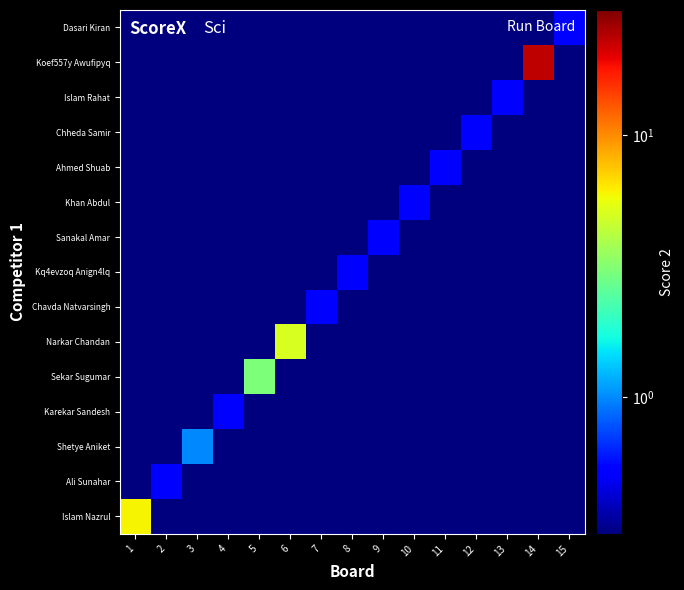

Reading left to right, transcribe all the data shown in this chart.

Islam Nazrul: 1=6.0	2=0.3	3=0.3	4=0.3	5=0.3	6=0.3	7=0.3	8=0.3	9=0.3	10=0.3	11=0.3	12=0.3	13=0.3	14=0.3	15=0.3
Ali Sunahar: 1=0.3	2=0.5	3=0.3	4=0.3	5=0.3	6=0.3	7=0.3	8=0.3	9=0.3	10=0.3	11=0.3	12=0.3	13=0.3	14=0.3	15=0.3
Shetye Aniket: 1=0.3	2=0.3	3=1.0	4=0.3	5=0.3	6=0.3	7=0.3	8=0.3	9=0.3	10=0.3	11=0.3	12=0.3	13=0.3	14=0.3	15=0.3
Karekar Sandesh: 1=0.3	2=0.3	3=0.3	4=0.5	5=0.3	6=0.3	7=0.3	8=0.3	9=0.3	10=0.3	11=0.3	12=0.3	13=0.3	14=0.3	15=0.3
Sekar Sugumar: 1=0.3	2=0.3	3=0.3	4=0.3	5=3.0	6=0.3	7=0.3	8=0.3	9=0.3	10=0.3	11=0.3	12=0.3	13=0.3	14=0.3	15=0.3
Narkar Chandan: 1=0.3	2=0.3	3=0.3	4=0.3	5=0.3	6=5.0	7=0.3	8=0.3	9=0.3	10=0.3	11=0.3	12=0.3	13=0.3	14=0.3	15=0.3
Chavda Natvarsingh: 1=0.3	2=0.3	3=0.3	4=0.3	5=0.3	6=0.3	7=0.5	8=0.3	9=0.3	10=0.3	11=0.3	12=0.3	13=0.3	14=0.3	15=0.3
Kq4evzoq Anign4lq: 1=0.3	2=0.3	3=0.3	4=0.3	5=0.3	6=0.3	7=0.3	8=0.5	9=0.3	10=0.3	11=0.3	12=0.3	13=0.3	14=0.3	15=0.3
Sanakal Amar: 1=0.3	2=0.3	3=0.3	4=0.3	5=0.3	6=0.3	7=0.3	8=0.3	9=0.5	10=0.3	11=0.3	12=0.3	13=0.3	14=0.3	15=0.3
Khan Abdul: 1=0.3	2=0.3	3=0.3	4=0.3	5=0.3	6=0.3	7=0.3	8=0.3	9=0.3	10=0.5	11=0.3	12=0.3	13=0.3	14=0.3	15=0.3
Ahmed Shuab: 1=0.3	2=0.3	3=0.3	4=0.3	5=0.3	6=0.3	7=0.3	8=0.3	9=0.3	10=0.3	11=0.5	12=0.3	13=0.3	14=0.3	15=0.3
Chheda Samir: 1=0.3	2=0.3	3=0.3	4=0.3	5=0.3	6=0.3	7=0.3	8=0.3	9=0.3	10=0.3	11=0.3	12=0.5	13=0.3	14=0.3	15=0.3
Islam Rahat: 1=0.3	2=0.3	3=0.3	4=0.3	5=0.3	6=0.3	7=0.3	8=0.3	9=0.3	10=0.3	11=0.3	12=0.3	13=0.5	14=0.3	15=0.3
Koef557y Awufipyq: 1=0.3	2=0.3	3=0.3	4=0.3	5=0.3	6=0.3	7=0.3	8=0.3	9=0.3	10=0.3	11=0.3	12=0.3	13=0.3	14=23.0	15=0.3
Dasari Kiran: 1=0.3	2=0.3	3=0.3	4=0.3	5=0.3	6=0.3	7=0.3	8=0.3	9=0.3	10=0.3	11=0.3	12=0.3	13=0.3	14=0.3	15=0.5